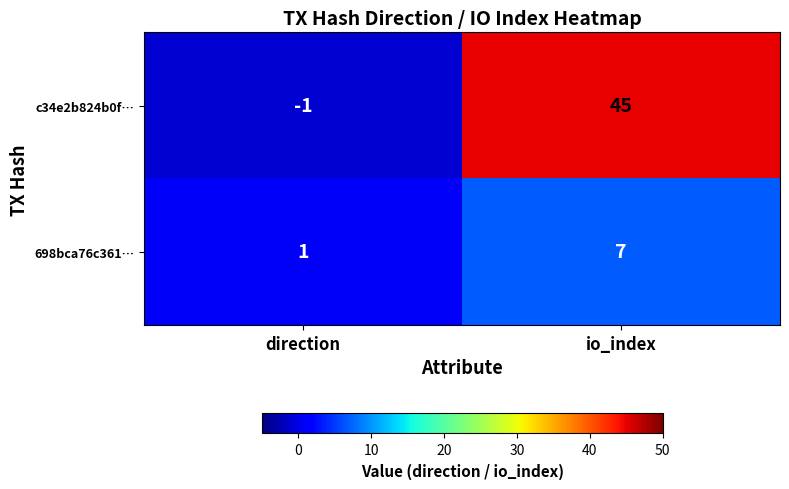

Rank the series by their average value, from lowest to highest.

698bca76c361…, c34e2b824b0f…